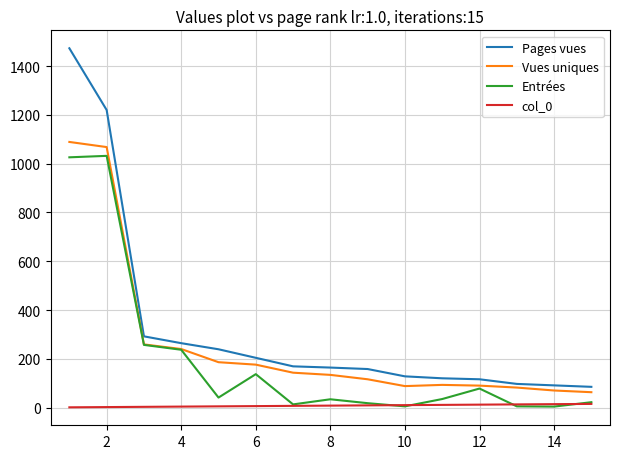

True or false: col_0 and Pages vues intersect in this chart.

False